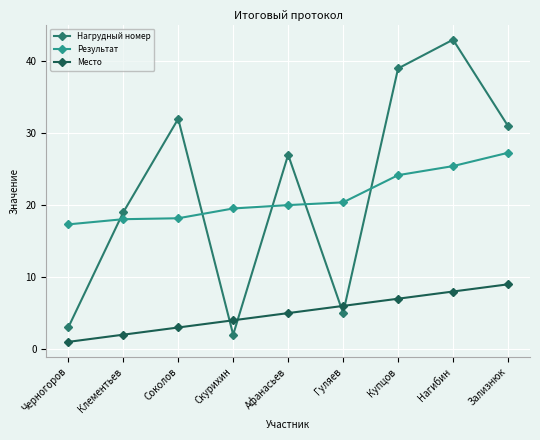

What is the difference between the Результат values at Клементьев and Гуляев?

2.3